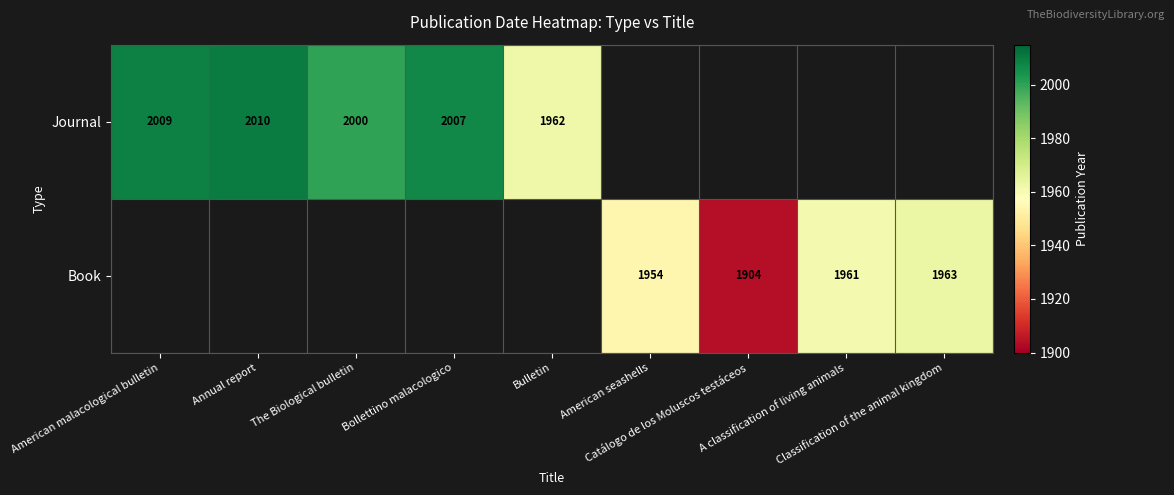

At which label is Journal closest to 1005?

Bulletin